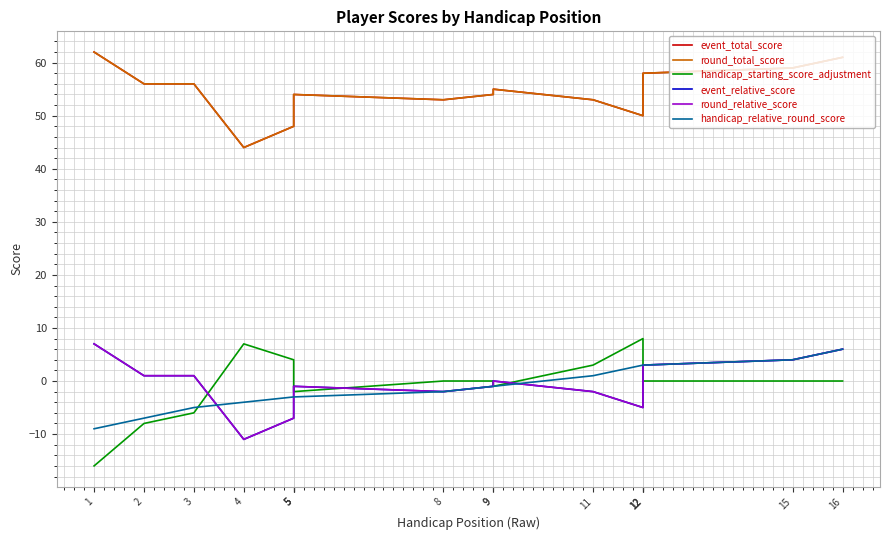

Reading left to right, what are all the values shown in this chart?

event_total_score: 1=62	2=56	3=56	4=44	5=48	5=51	5=54	8=53	9=54	9=55	11=53	12=50	12=53	12=58	15=59	16=61
round_total_score: 1=62	2=56	3=56	4=44	5=48	5=51	5=54	8=53	9=54	9=55	11=53	12=50	12=53	12=58	15=59	16=61
handicap_starting_score_adjustment: 1=-16	2=-8	3=-6	4=7	5=4	5=1	5=-2	8=0	9=0	9=-1	11=3	12=8	12=5	12=0	15=0	16=0
event_relative_score: 1=7	2=1	3=1	4=-11	5=-7	5=-4	5=-1	8=-2	9=-1	9=0	11=-2	12=-5	12=-2	12=3	15=4	16=6
round_relative_score: 1=7	2=1	3=1	4=-11	5=-7	5=-4	5=-1	8=-2	9=-1	9=0	11=-2	12=-5	12=-2	12=3	15=4	16=6
handicap_relative_round_score: 1=-9	2=-7	3=-5	4=-4	5=-3	5=-3	5=-3	8=-2	9=-1	9=-1	11=1	12=3	12=3	12=3	15=4	16=6